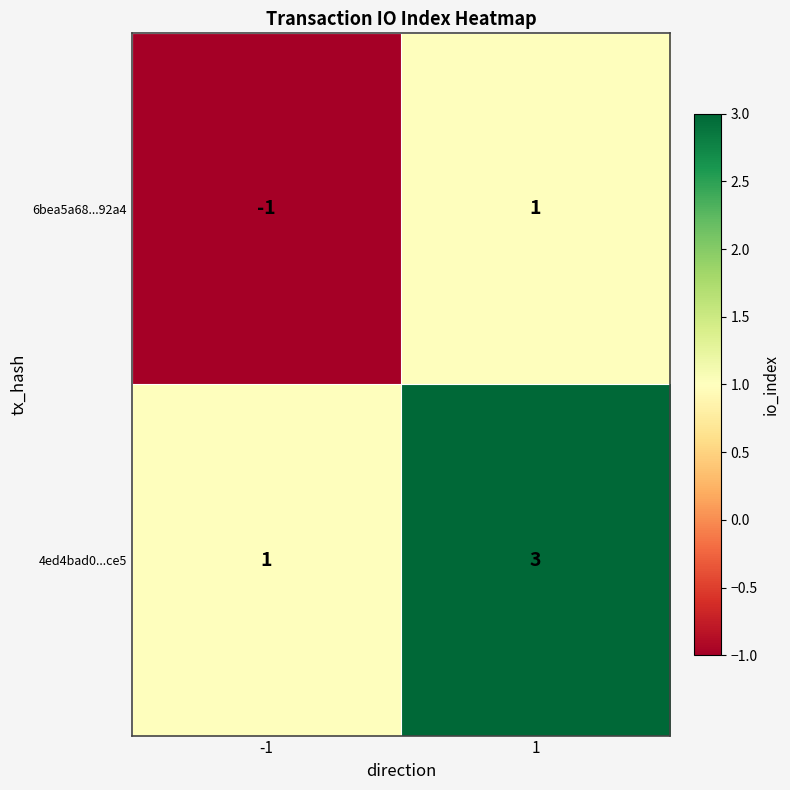

The 6bea5a68...92a4 series shows -1 at -1. True or false?

True